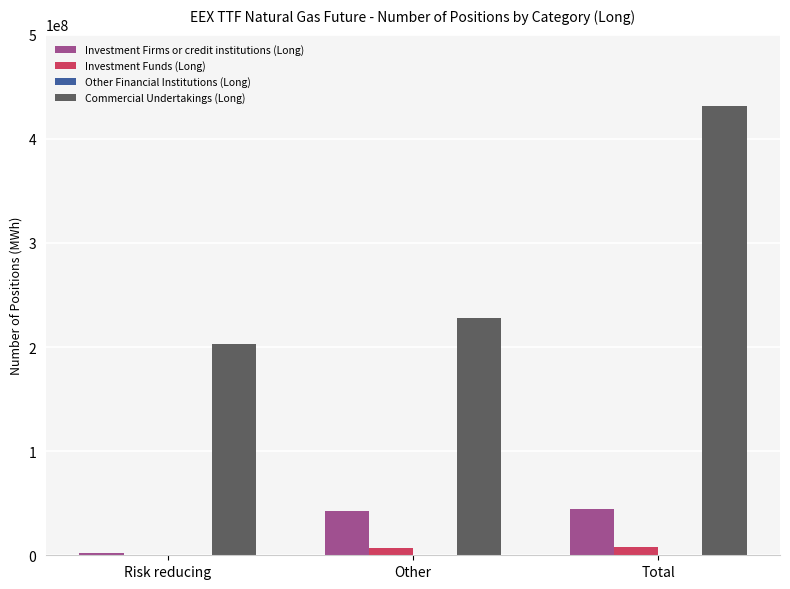

At which category is the sum across all series the highest?

Total